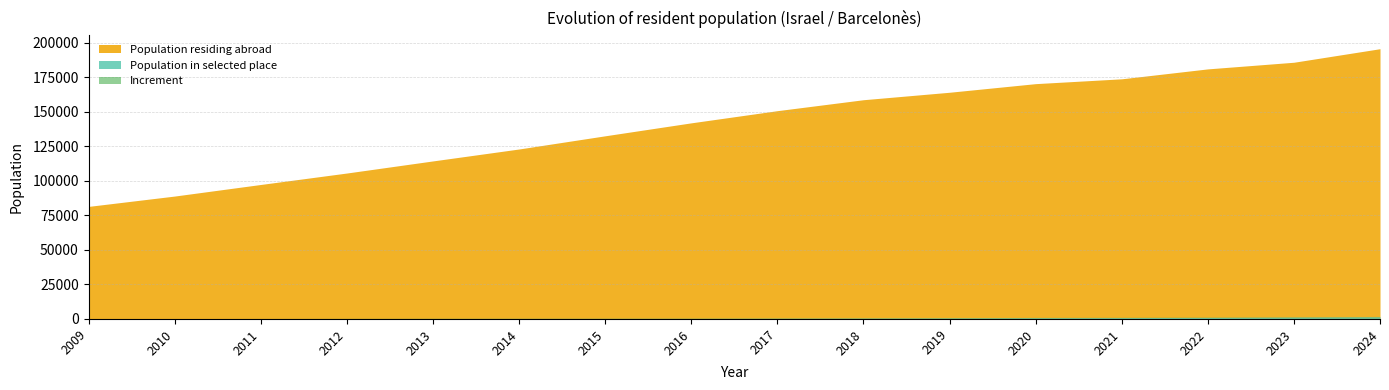

Reading right to left, what are all the values shown in this chart?

Population residing abroad: 195653	185848	181038	173853	170352	164119	158715	150790	141976	132594	123046	114406	105652	97358	88975	81488
Population in selected place: 1620	1390	1135	990	932	777	650	535	434	402	379	359	310	264	208	178